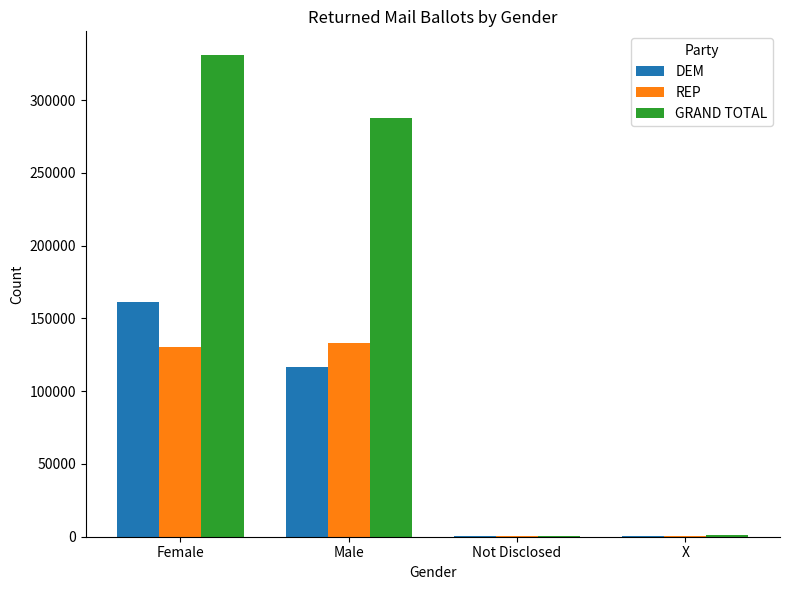

Are the bars grouped side by side (vs. stacked)?

Yes